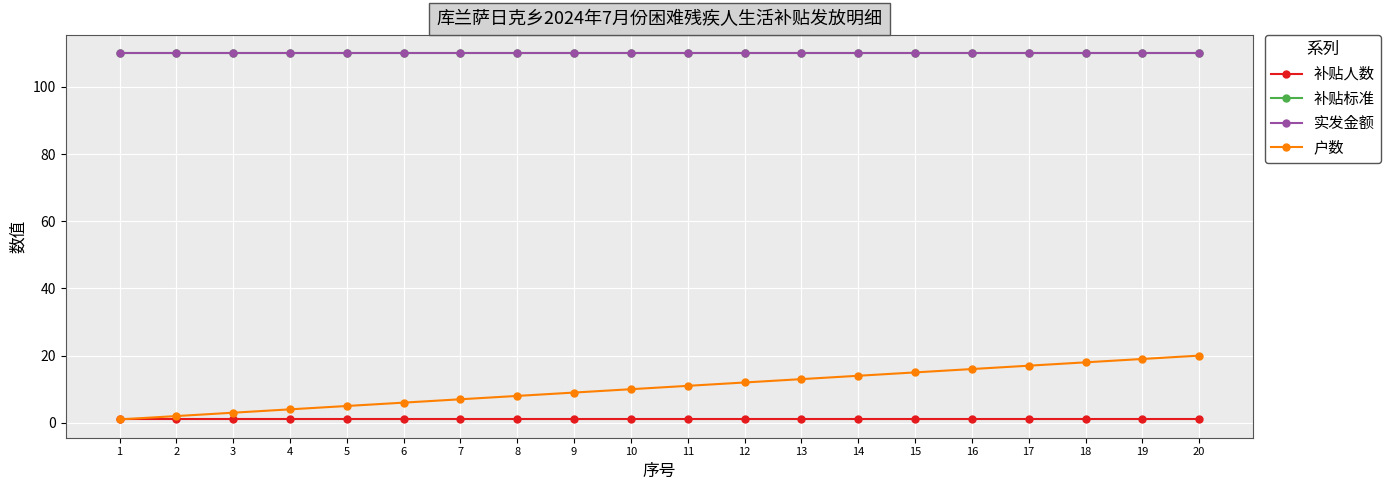

Is this an area chart (filled region under the line)?

No